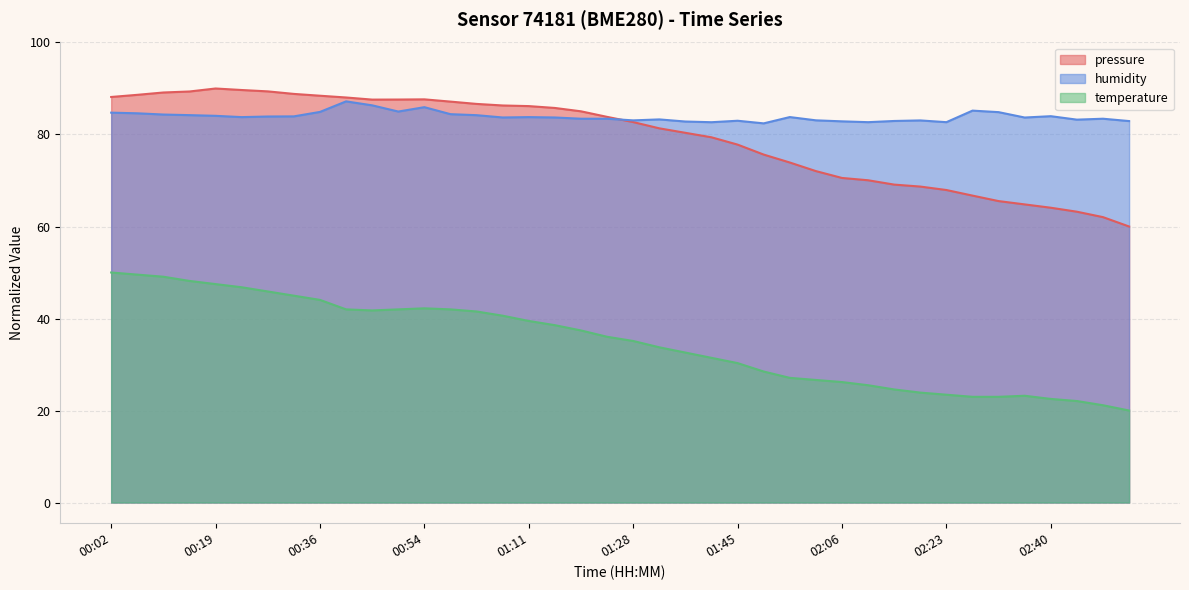

What is the difference between the highest and lowest values at 01:28?

48.0